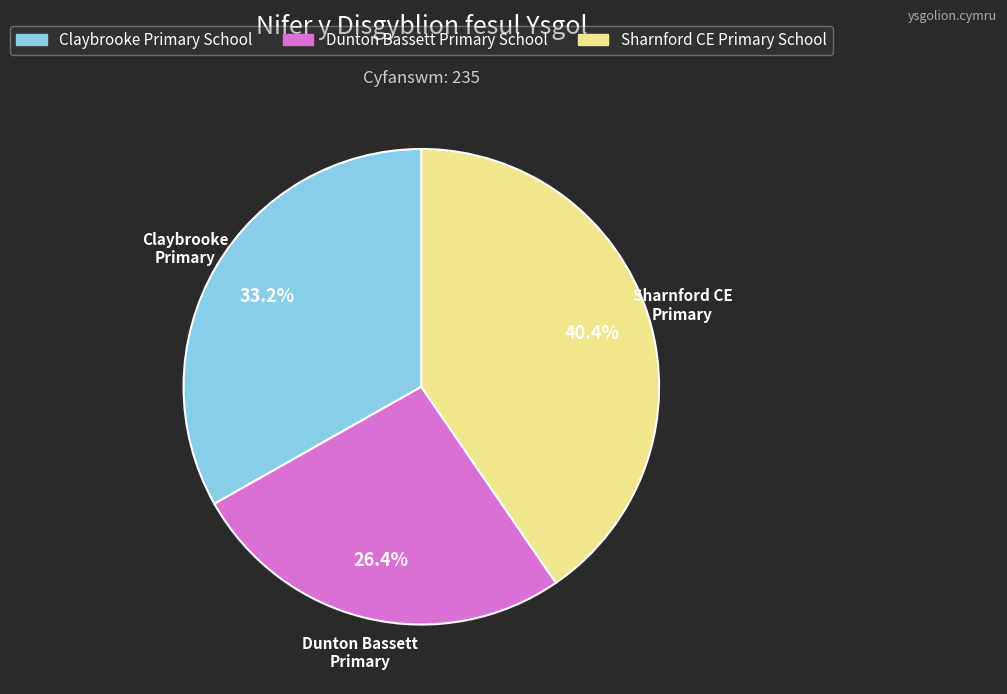

To the nearest percent, what is the difference between the largest and smallest slice percentages?

14%